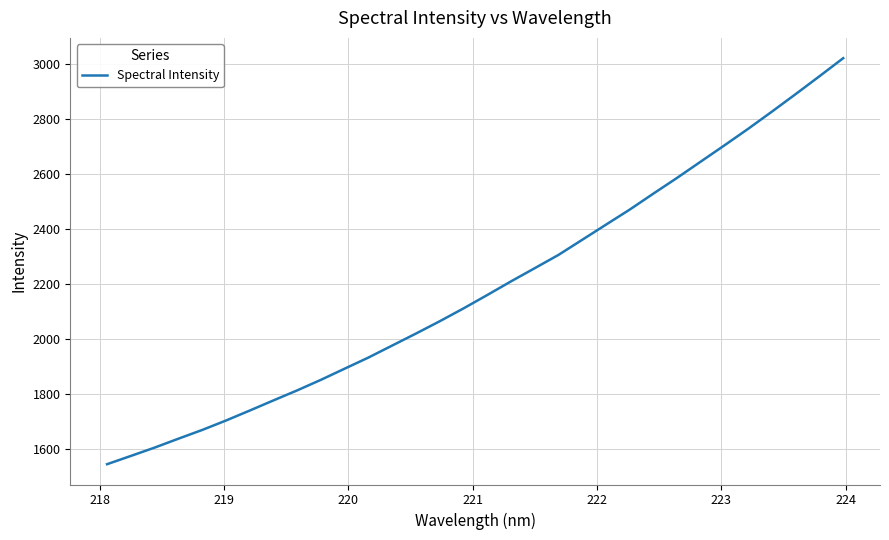

What is the minimum value shown in the chart?

1545.9